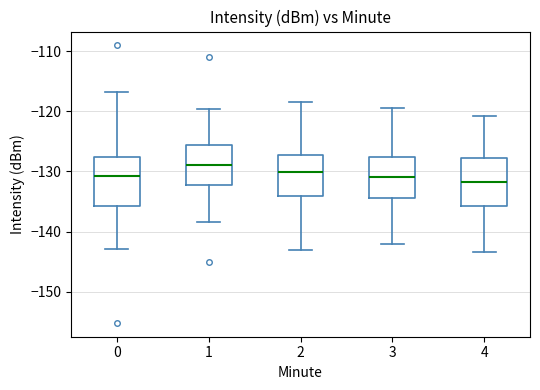

Where is the upper edge of the box at x = 1 on the y-axis? The values are not printed on the chart, so give them approximately, as read against the axis.

-126